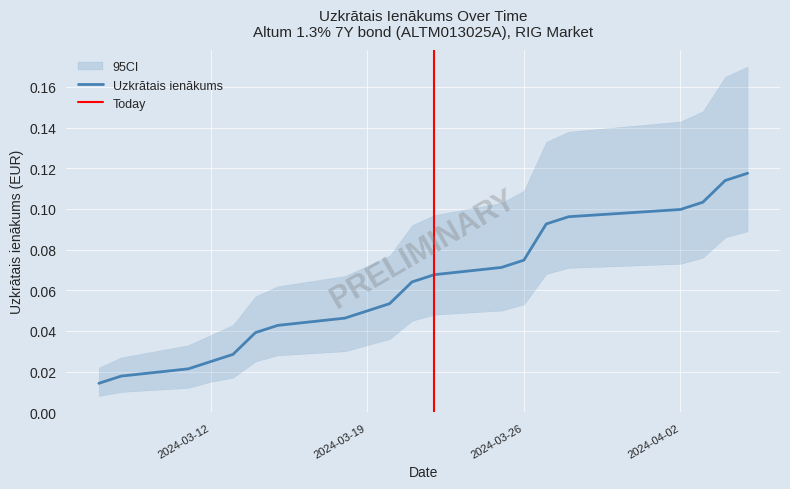

What position from the right is 2024-03-21?

10